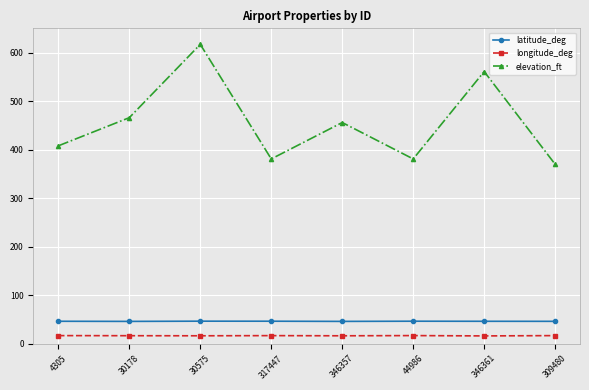

Which series has the largest total across all categories?

elevation_ft